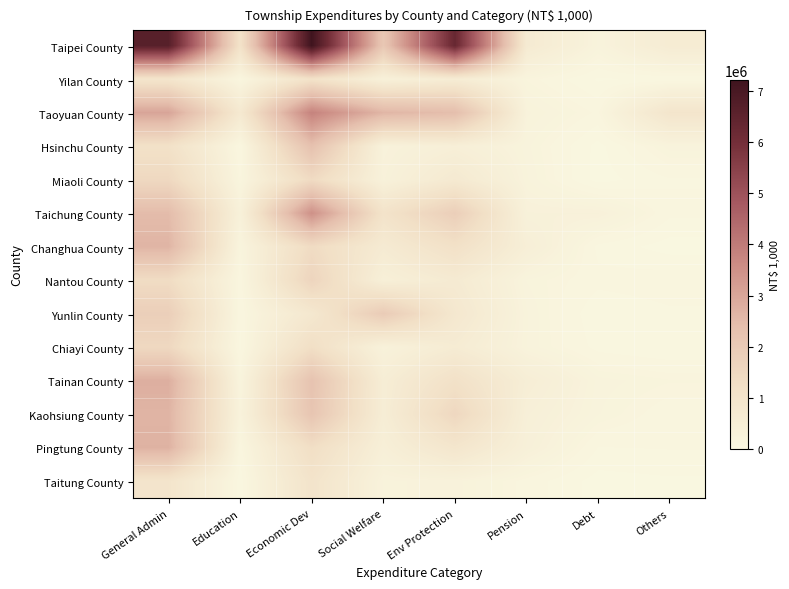

Reading left to right, transcribe all the data shown in this chart.

Taipei County: General Admin=6638152	Education=1081689	Economic Dev=7218635	Social Welfare=2082852	Env Protection=6276517	Pension=671425	Debt=215860	Others=619165
Yilan County: General Admin=936896	Education=105065	Economic Dev=1084107	Social Welfare=332703	Env Protection=575462	Pension=165347	Debt=19782	Others=36608
Taoyuan County: General Admin=3028187	Education=746294	Economic Dev=3829339	Social Welfare=2629177	Env Protection=2427673	Pension=262733	Debt=129840	Others=937825
Hsinchu County: General Admin=1128688	Education=72655	Economic Dev=2334470	Social Welfare=266422	Env Protection=420058	Pension=207891	Debt=6562	Others=217507
Miaoli County: General Admin=1475989	Education=136471	Economic Dev=1390284	Social Welfare=300661	Env Protection=716758	Pension=233199	Debt=1266	Others=78961
Taichung County: General Admin=2477559	Education=327807	Economic Dev=3496582	Social Welfare=1047454	Env Protection=1848491	Pension=311907	Debt=314658	Others=98702
Changhua County: General Admin=2645557	Education=170493	Economic Dev=1365550	Social Welfare=662250	Env Protection=1156533	Pension=445822	Debt=67277	Others=0
Nantou County: General Admin=1346960	Education=98880	Economic Dev=1608400	Social Welfare=404181	Env Protection=669714	Pension=194629	Debt=103911	Others=120246
Yunlin County: General Admin=1827501	Education=92282	Economic Dev=803228	Social Welfare=1961267	Env Protection=806116	Pension=230484	Debt=36252	Others=74175
Chiayi County: General Admin=1486064	Education=62735	Economic Dev=1239500	Social Welfare=283988	Env Protection=612761	Pension=226051	Debt=63341	Others=27988
Tainan County: General Admin=2781908	Education=184153	Economic Dev=2264054	Social Welfare=525998	Env Protection=1146153	Pension=496124	Debt=213556	Others=173285
Kaohsiung County: General Admin=2660876	Education=251509	Economic Dev=2186354	Social Welfare=532183	Env Protection=1517290	Pension=402932	Debt=200356	Others=105555
Pingtung County: General Admin=2710308	Education=106075	Economic Dev=1261030	Social Welfare=417455	Env Protection=902270	Pension=358183	Debt=82949	Others=88688
Taitung County: General Admin=964724	Education=46054	Economic Dev=1010298	Social Welfare=245799	Env Protection=269682	Pension=119518	Debt=1330	Others=18549